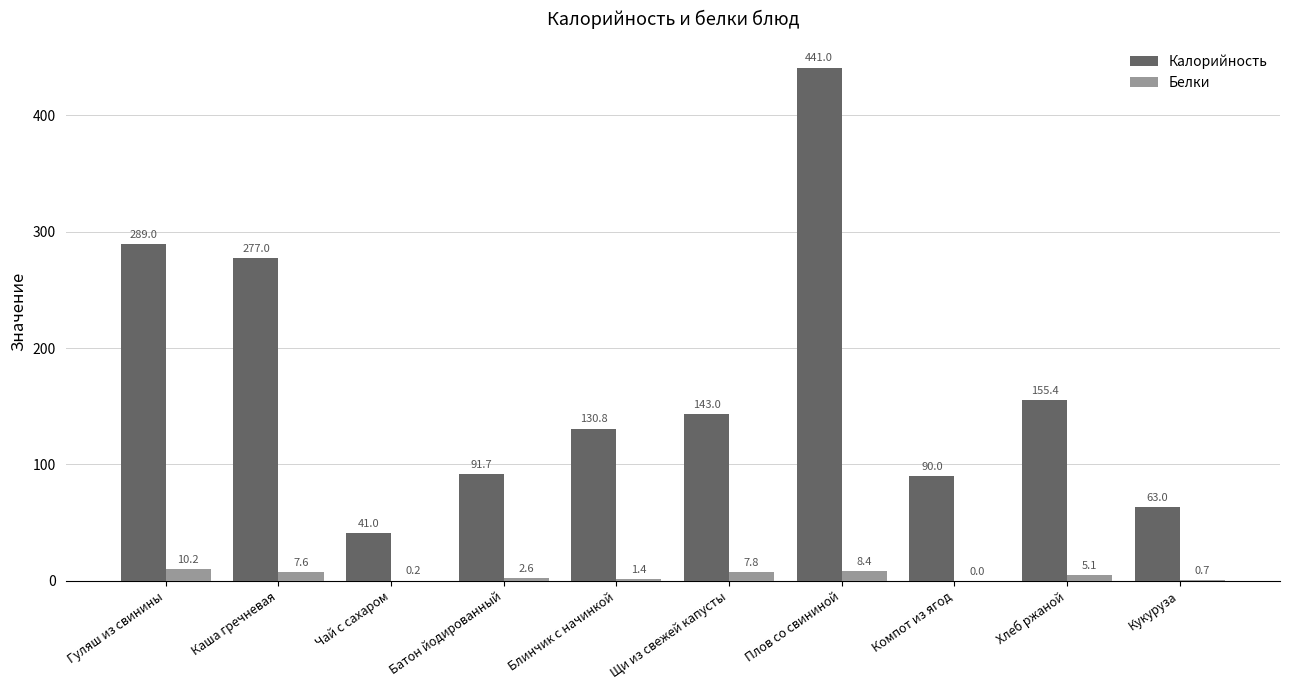

Which series changed the most between Плов со свининой and Хлеб ржаной?

Калорийность